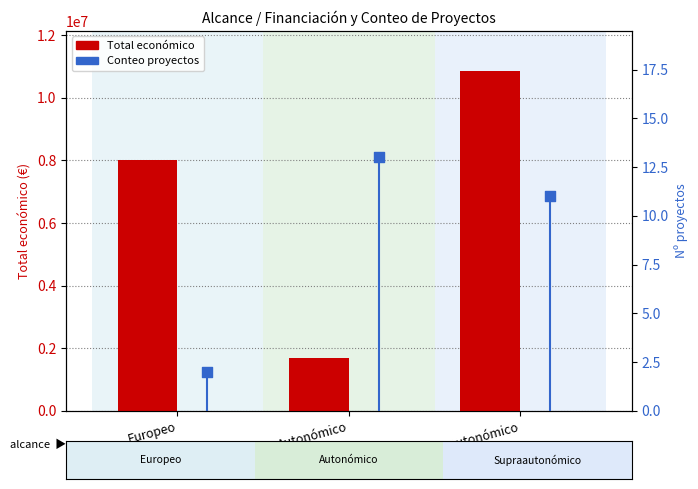

At how many categories does at least one series exceed 9783740?

1